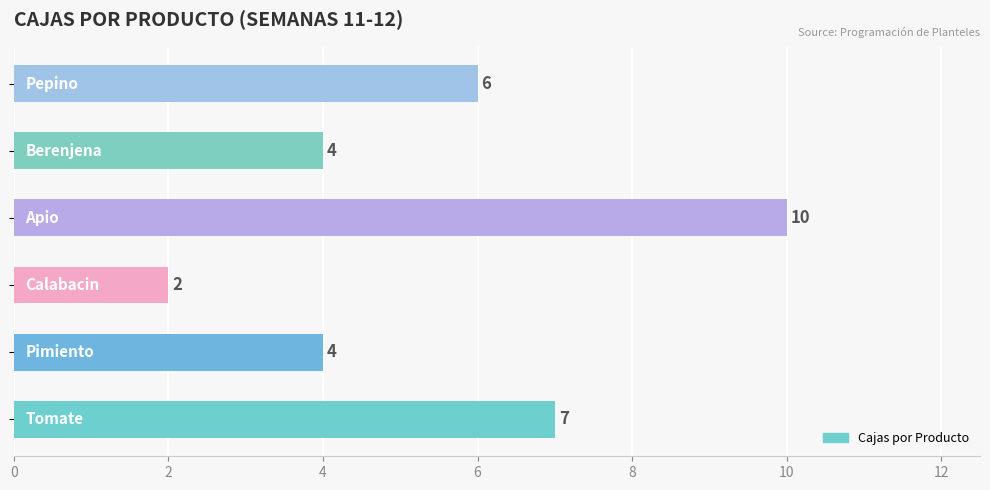

Reading bottom to top, list all the values displayed in this chart.

7	4	2	10	4	6